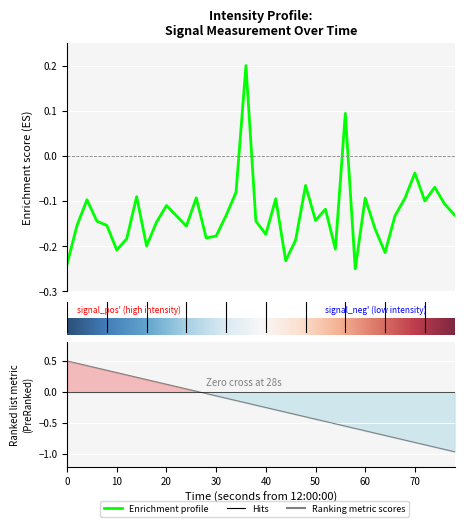

What is the difference between the values at 40 and 20?

0.1